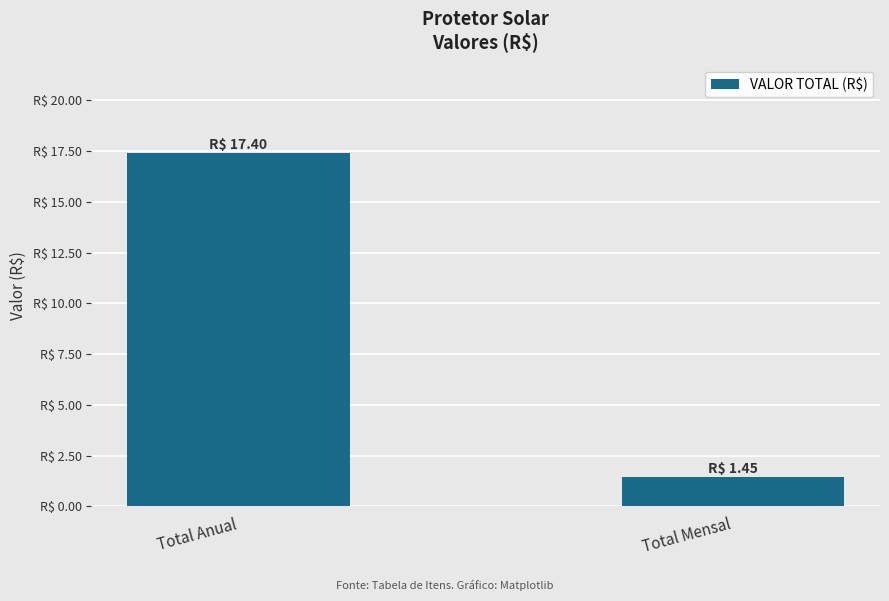

What is the ratio of the value at Total Anual to the value at Total Mensal?

12.0